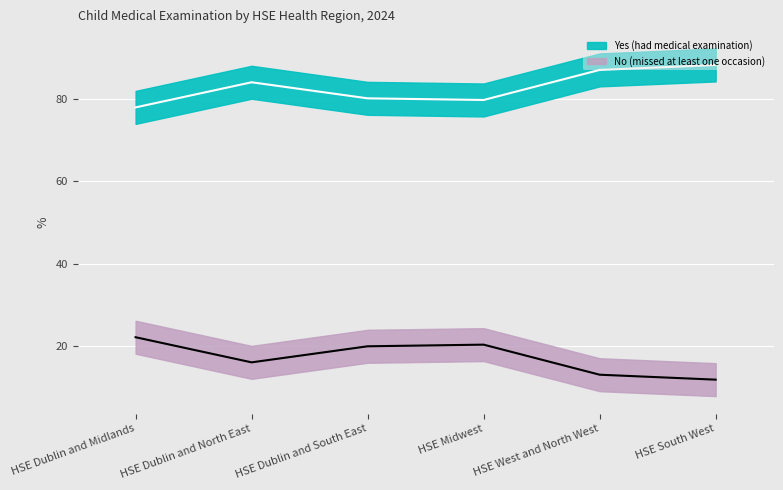

Rank the series by their maximum value, from lowest to highest.

No (missed at least one occasion), Yes (had medical examination)